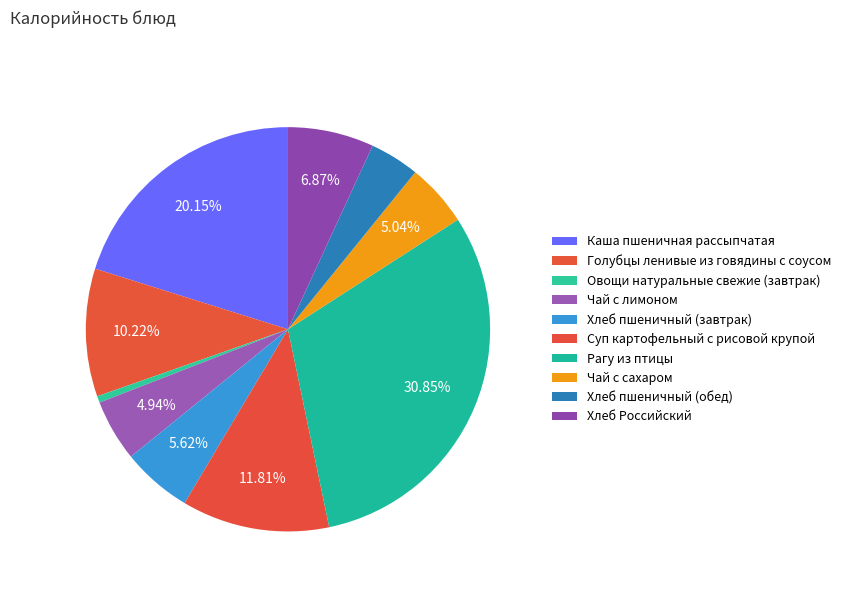

Count the number of slices in the pie.

10